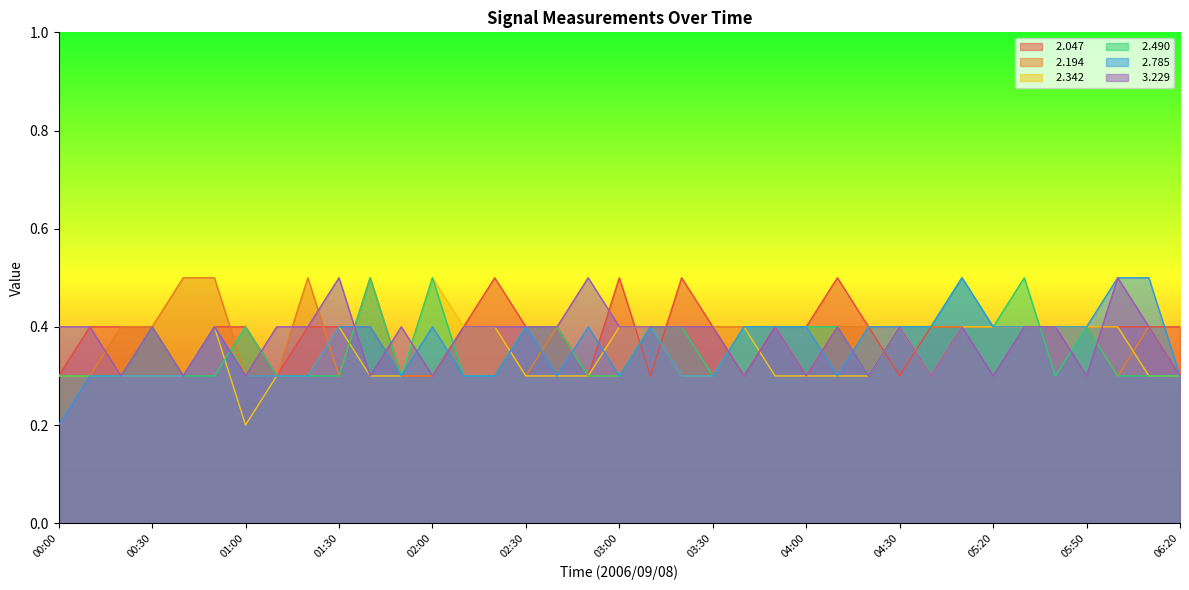

What is the label of the 26th point from the left?

04:10